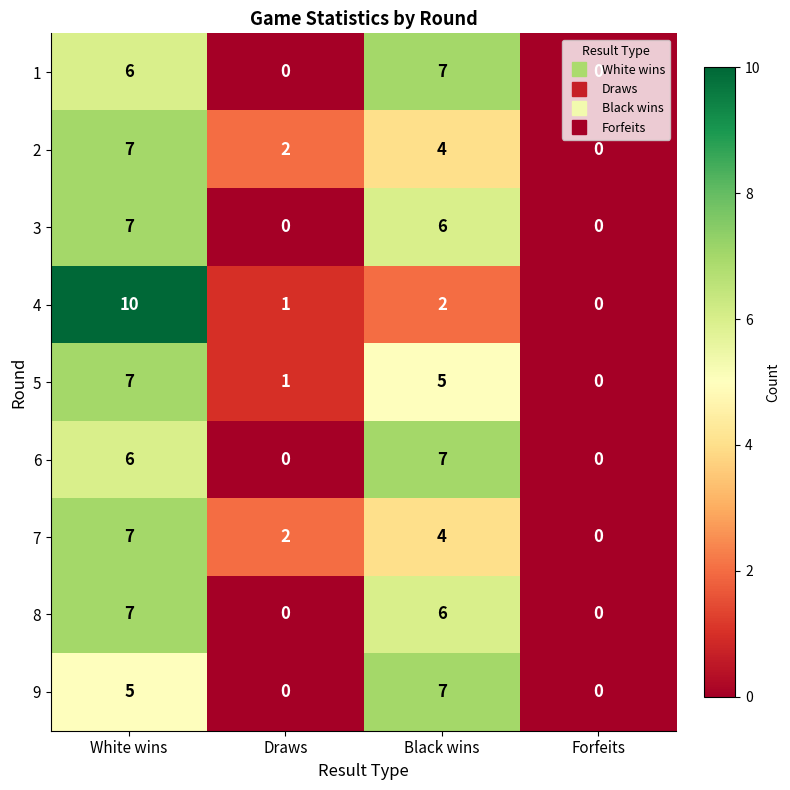

Which series has the largest range (max minus min)?

4